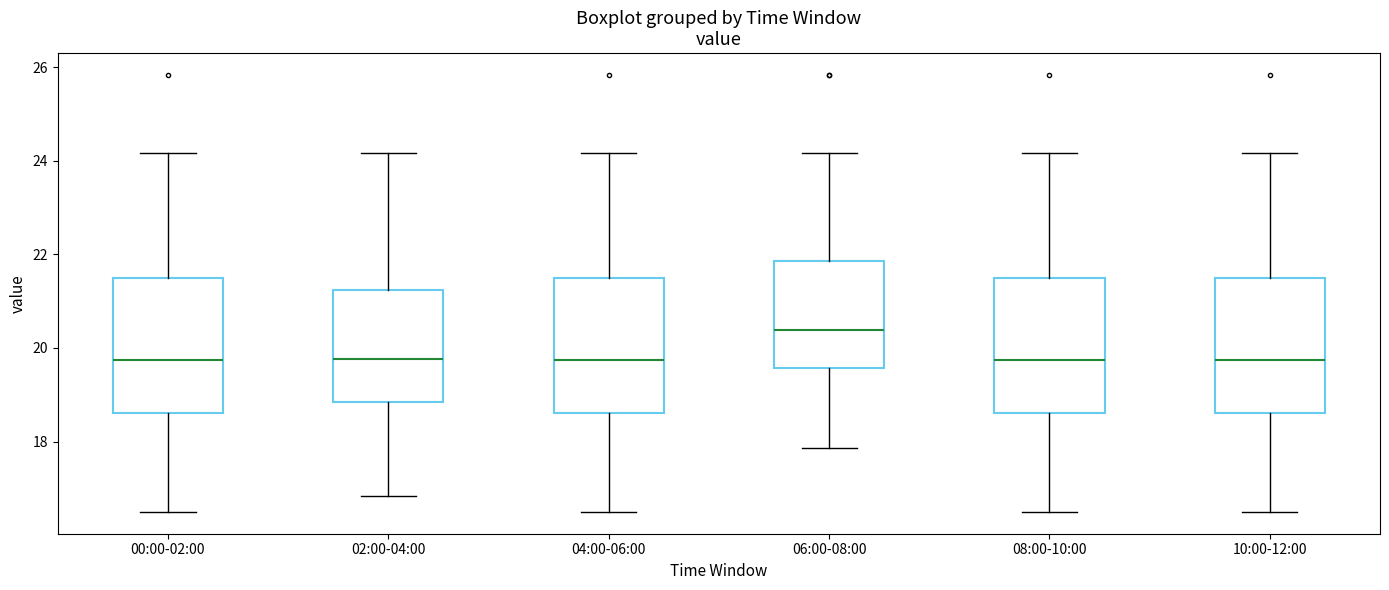

Where does the upper whisker of the box for 06:00-08:00 end on the y-axis? The values are not printed on the chart, so give them approximately, as read against the axis.

24.2